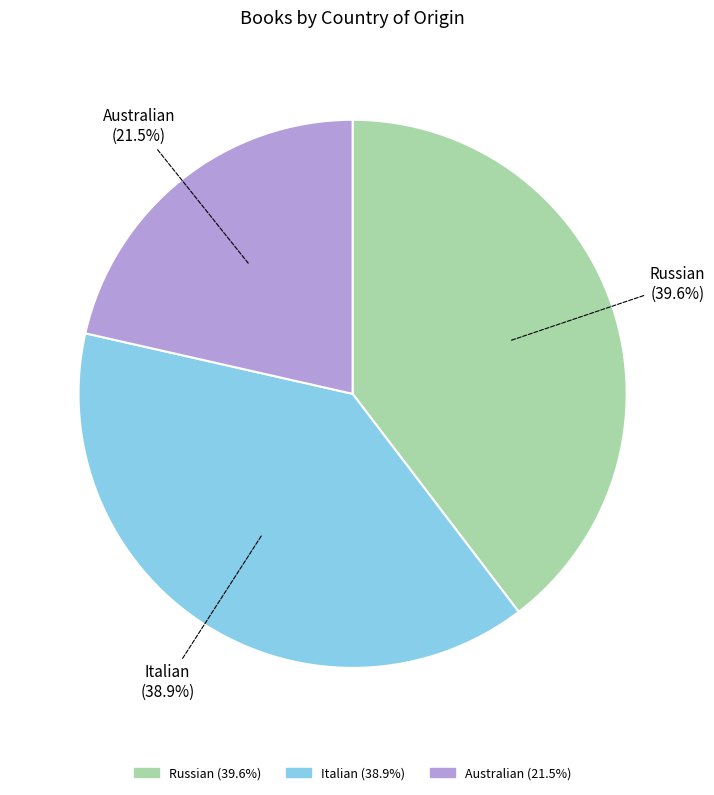

True or false: Italian accounts for 39% of the total.

True